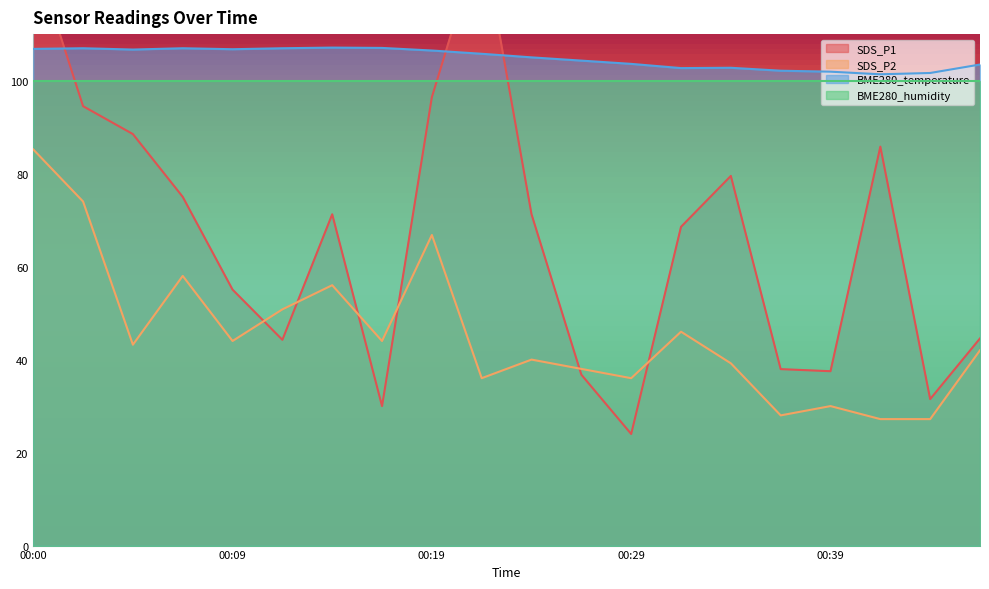

What is the total value across all series at 00:09?

205.8